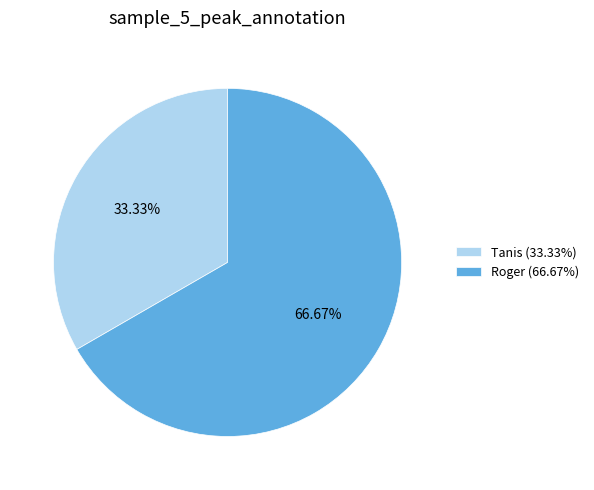

Rank the categories by value from highest to lowest.

Roger, Tanis